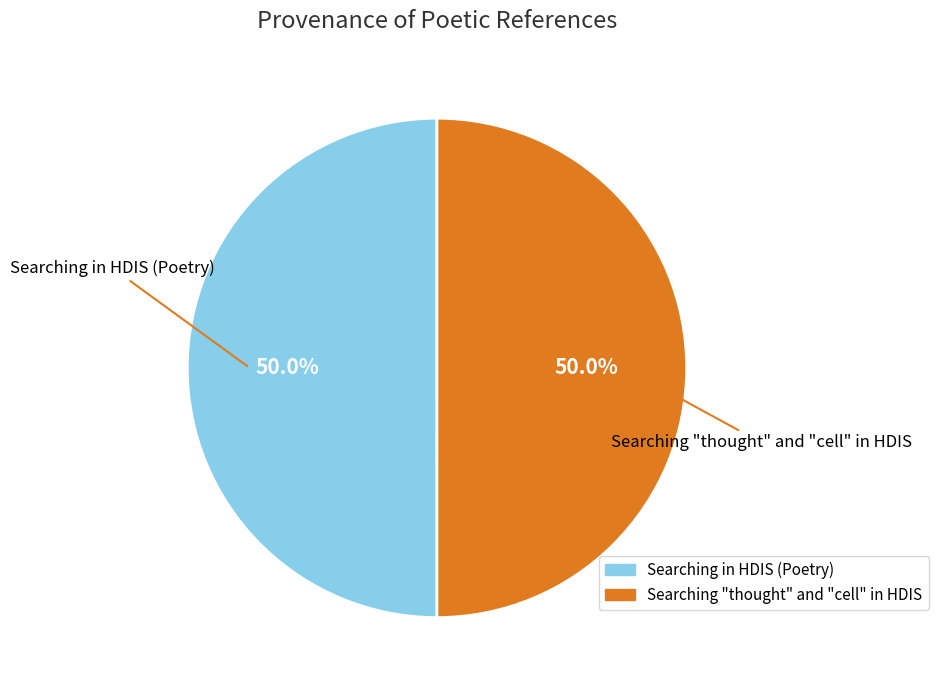

To the nearest percent, what portion does Searching in HDIS (Poetry) represent?

50%